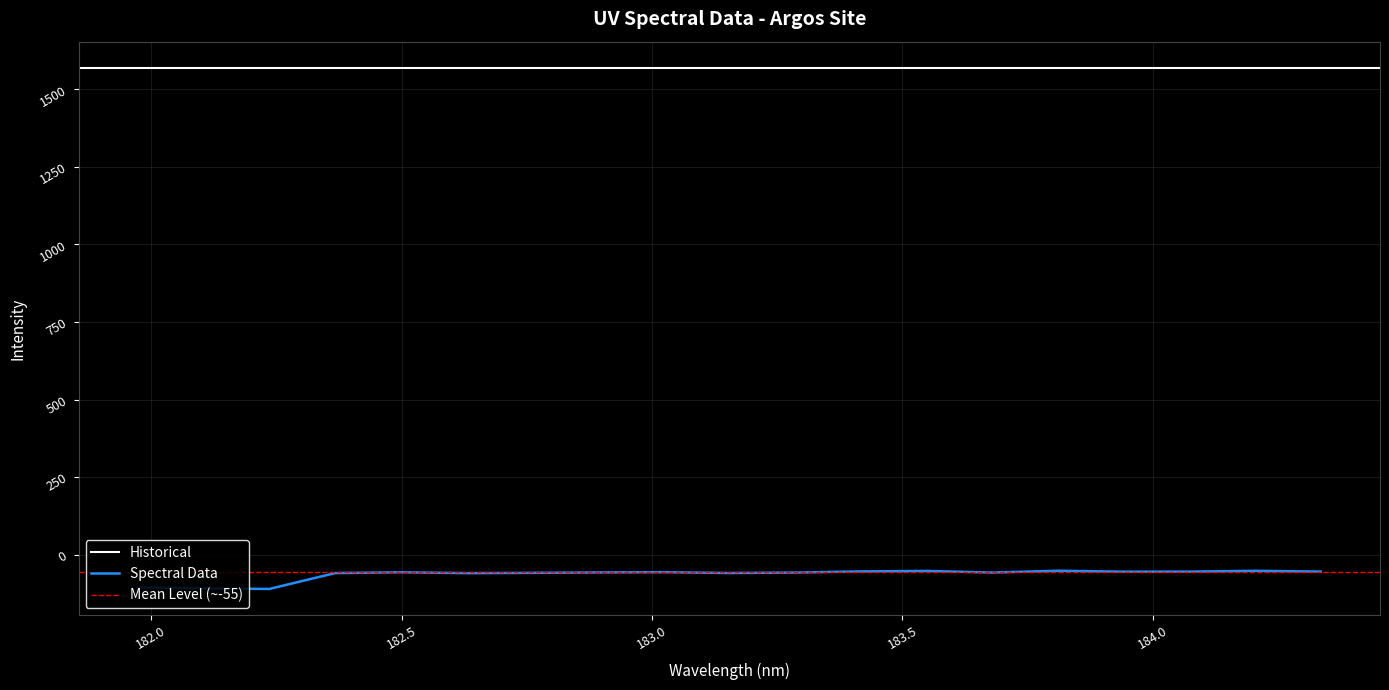

Read the value at 182.7613026778.

-57.7